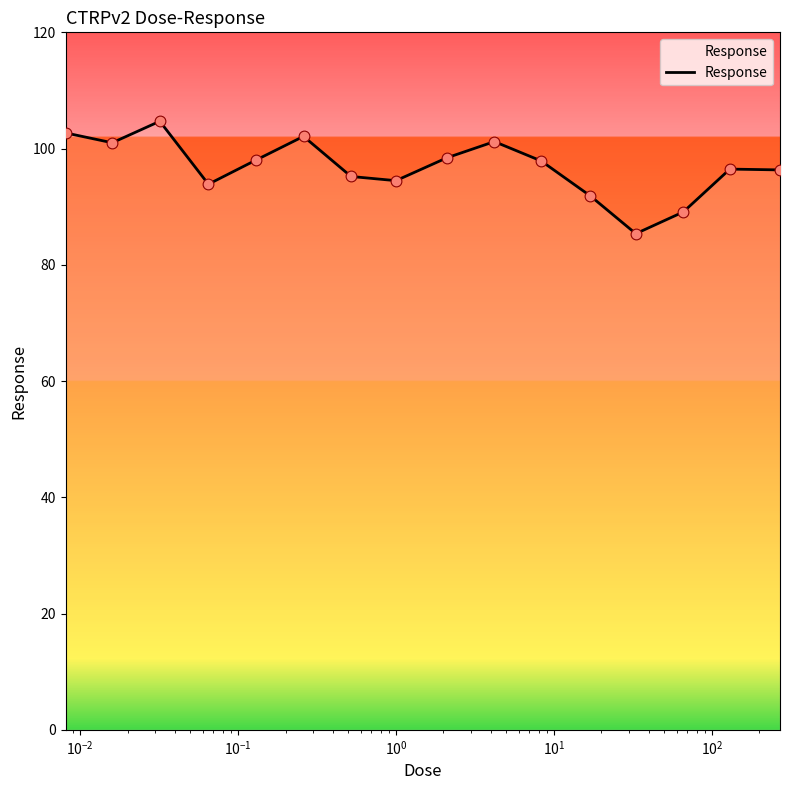

What is the maximum value shown in the chart?

104.7